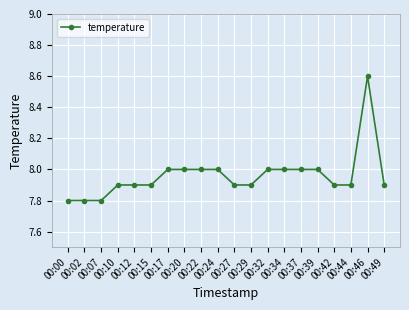

What value does the data have at 00:17?

8.0